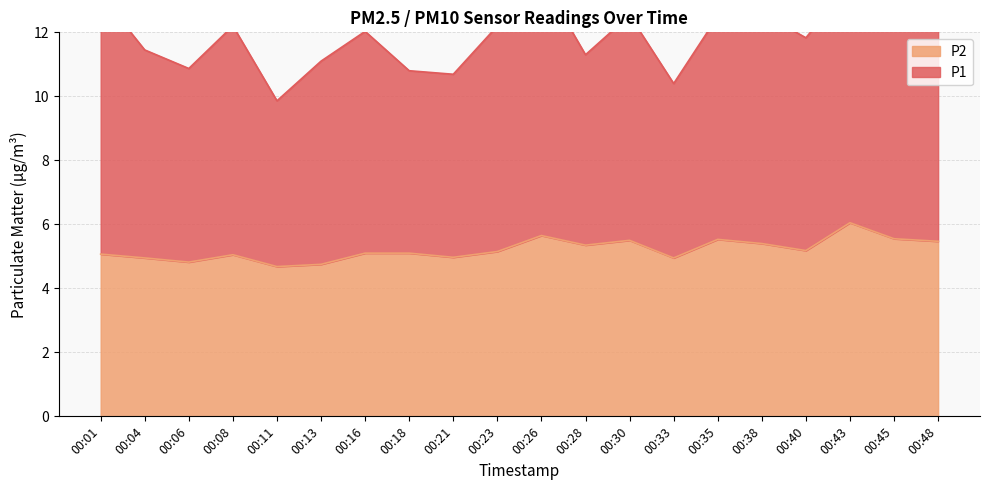

Reading left to right, transcribe all the data shown in this chart.

5.1	5.0	4.8	5.0	4.7	4.8	5.1	5.1	5.0	5.2	5.7	5.3	5.5	5.0	5.5	5.4	5.2	6.0	5.5	5.5